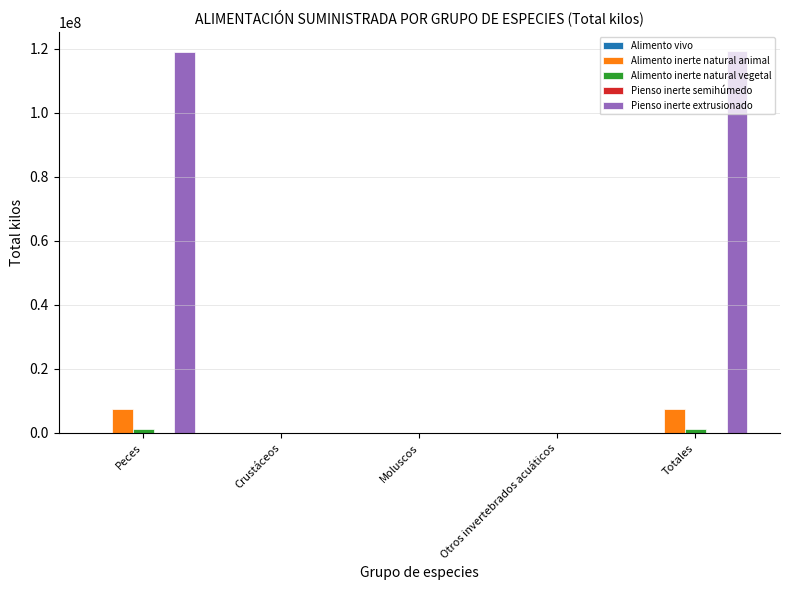

What is the greatest value displayed?

119195459.0